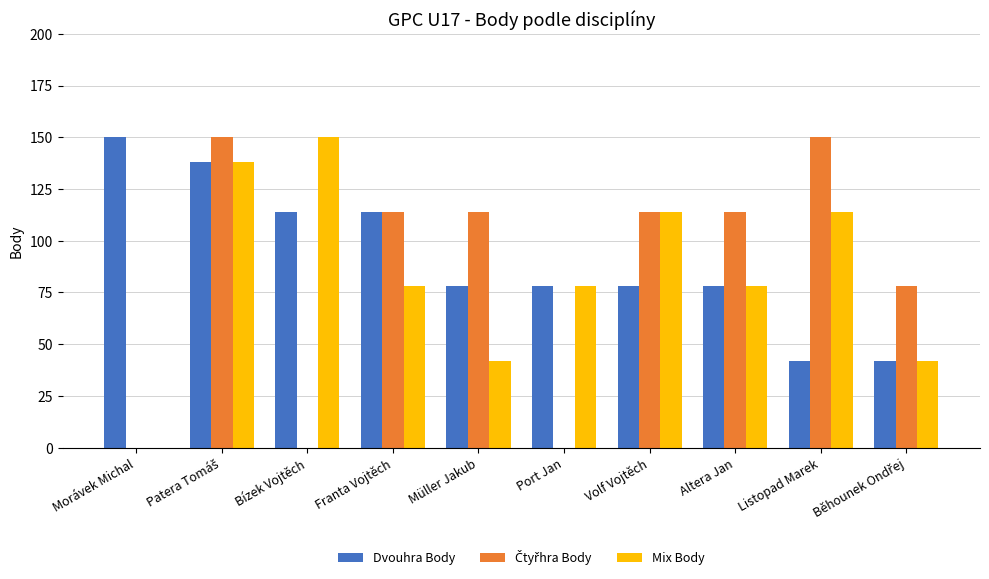

What is the sum of the Dvouhra Body values at Port Jan and Listopad Marek?

120